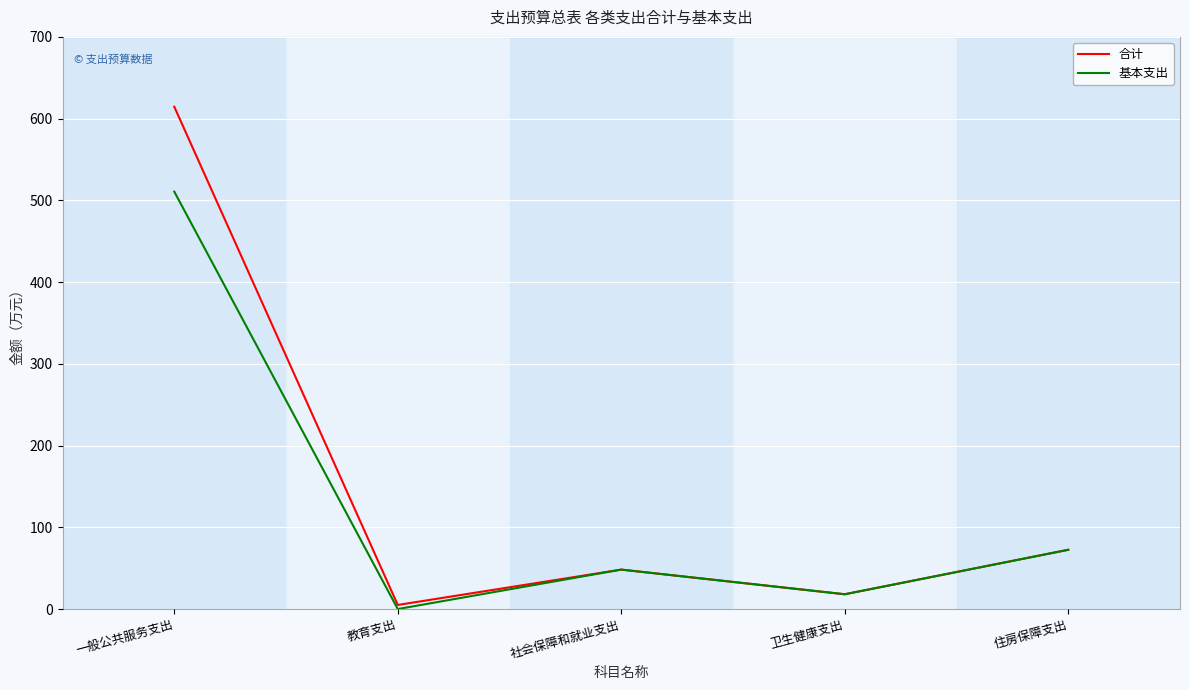

What is the highest value of the 基本支出 series?

510.7